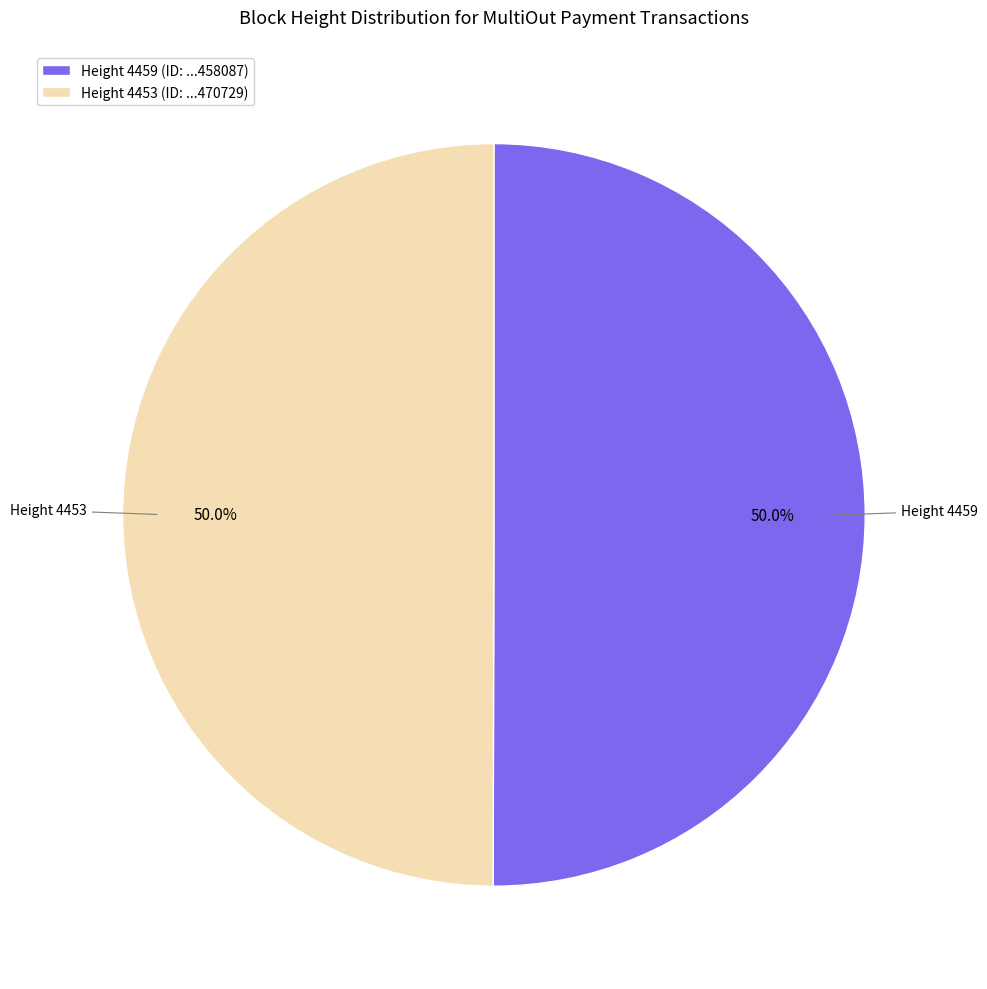

What is the ratio of the value at Height 4453 (ID: ...470729) to the value at Height 4459 (ID: ...458087)?

1.0